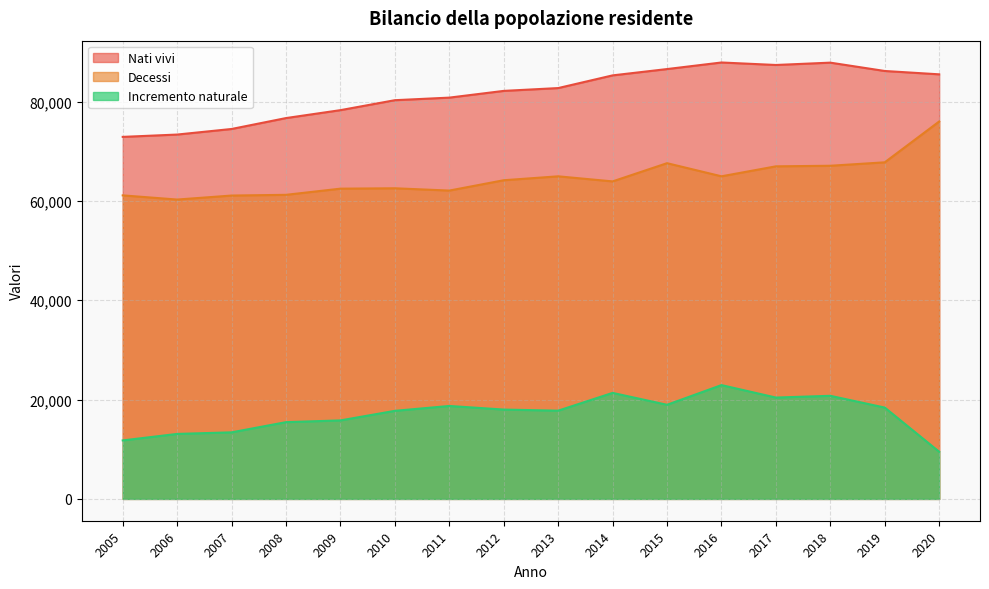

Between 2014 and 2019, which is larger?

2019